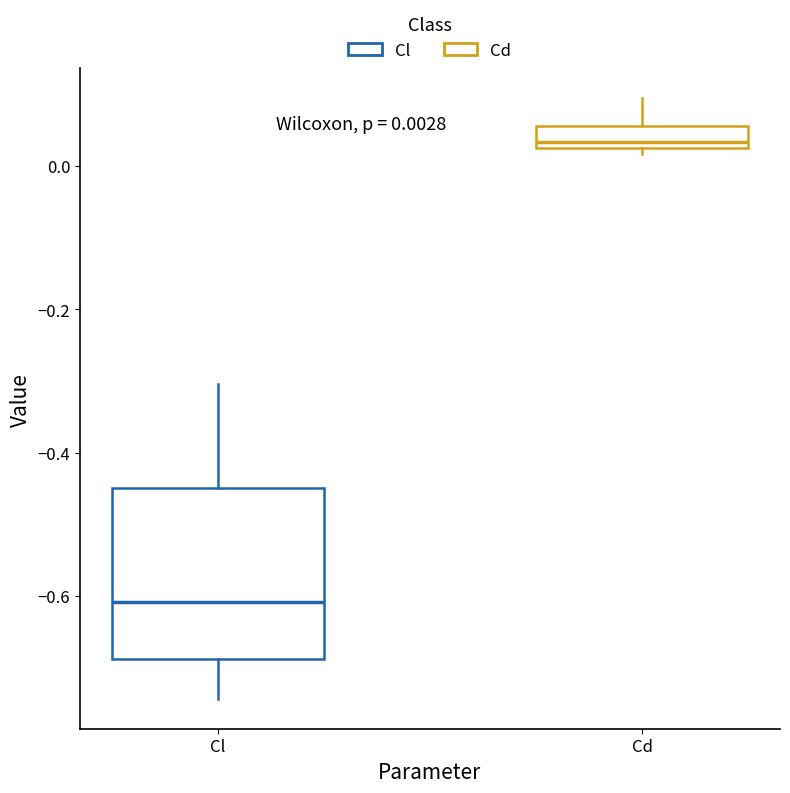

Comparing the boxes themselves (not the whiskers), which one is the tallest?

Cl